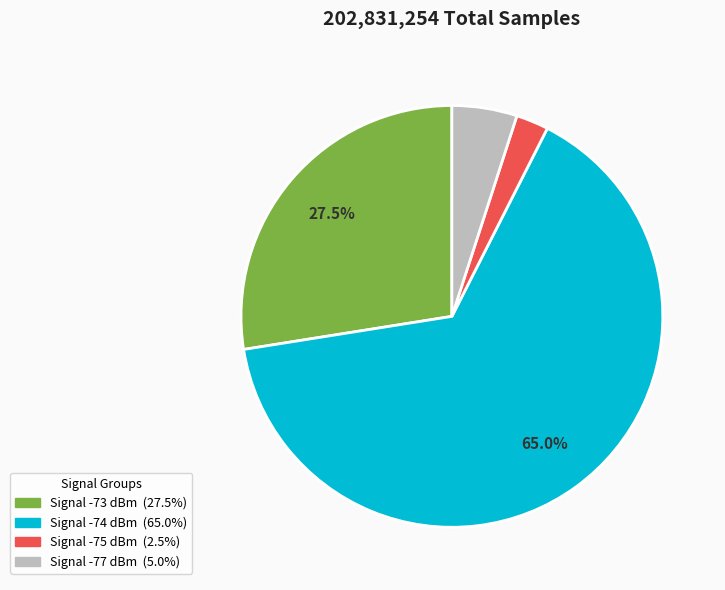

How many segments does this pie chart have?

4